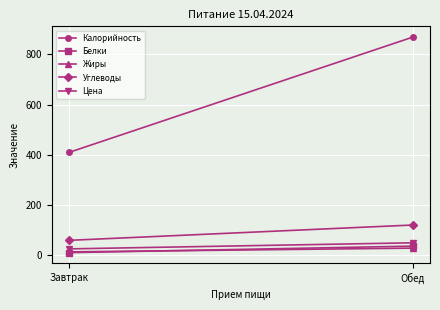

What is the value of the Цена point at the 2nd from the left?

50.2